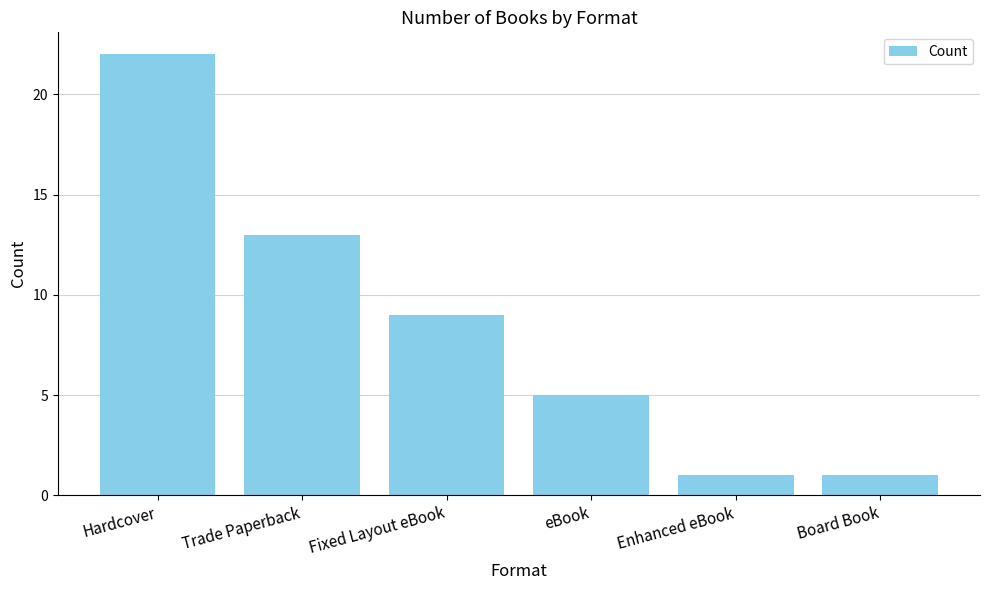

What is the greatest value displayed?

22